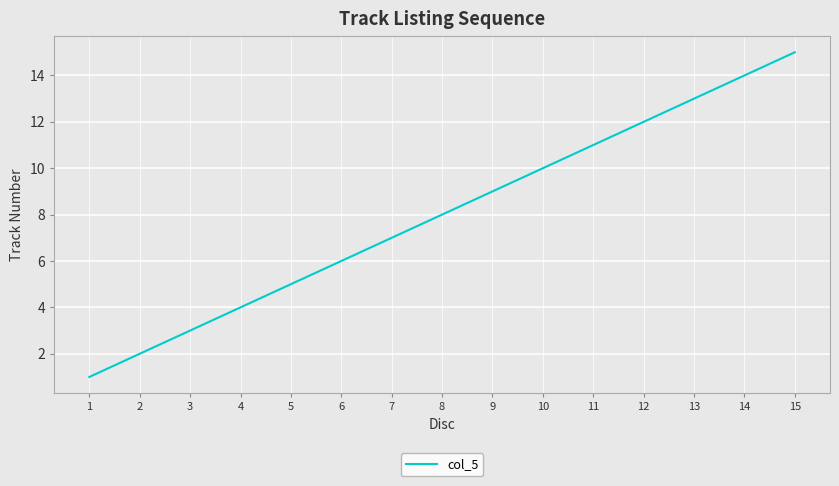

What is the difference between the maximum and minimum values?

14